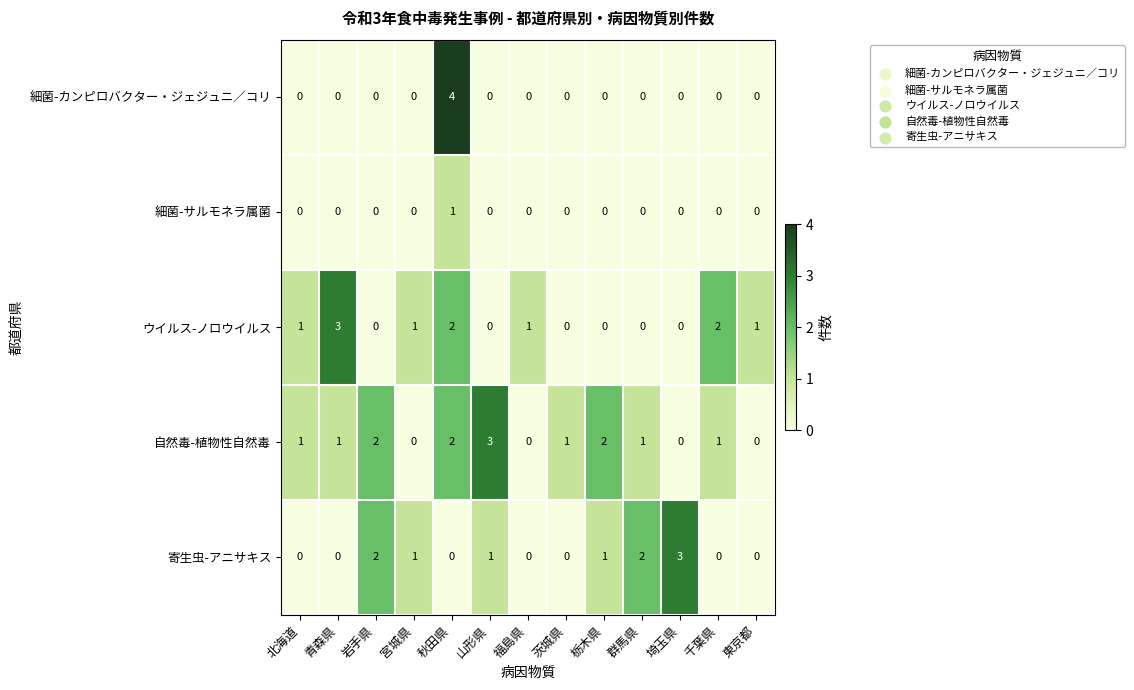

What is the difference between the maximum and minimum values in the ウイルス-ノロウイルス series?

3